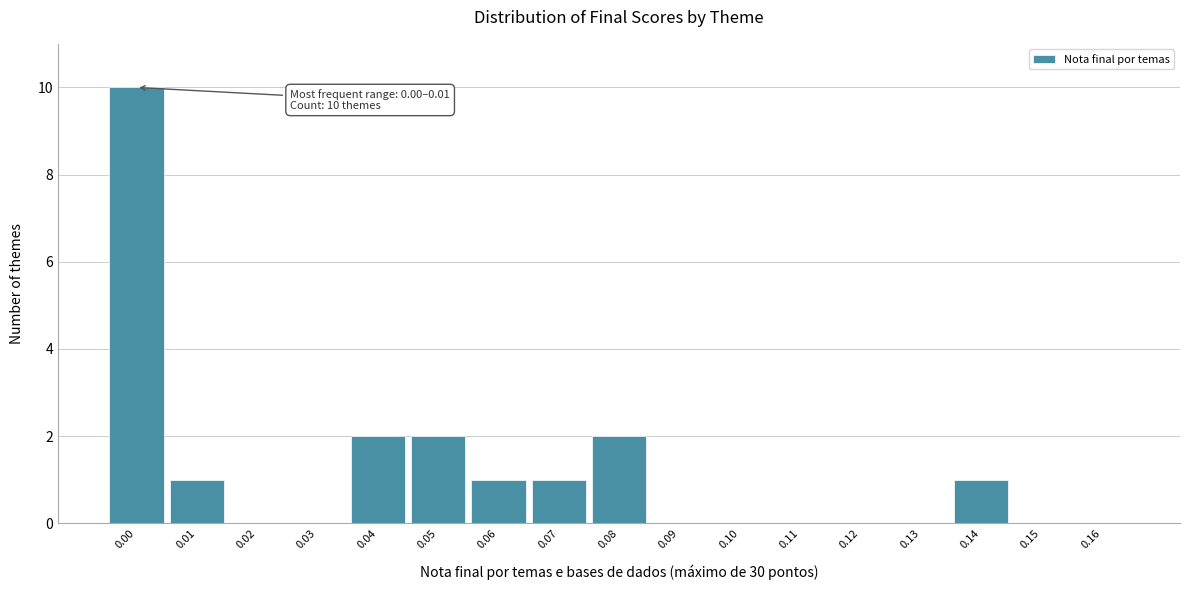

Reading left to right, what are all the values shown in this chart?

0.00=10	0.01=1	0.02=0	0.03=0	0.04=2	0.05=2	0.06=1	0.07=1	0.08=2	0.09=0	0.10=0	0.11=0	0.12=0	0.13=0	0.14=1	0.15=0	0.16=0